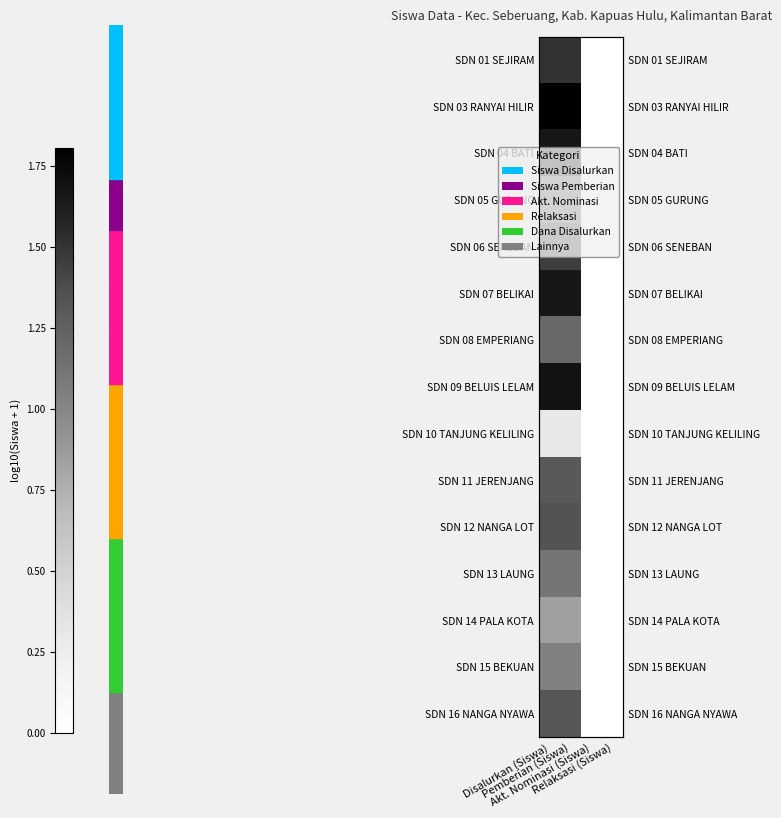

List the labels in order of SDN 10 TANJUNG KELILING value, smallest first.

Akt. Nominasi (Siswa), Relaksasi (Siswa), Disalurkan (Siswa), Pemberian (Siswa)